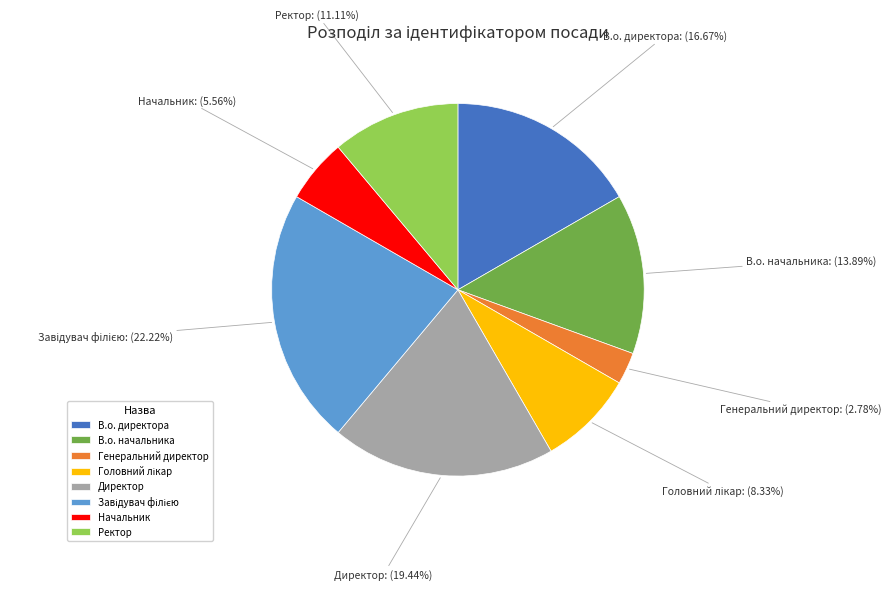

To the nearest percent, what is the difference between the largest and smallest slice percentages?

19%